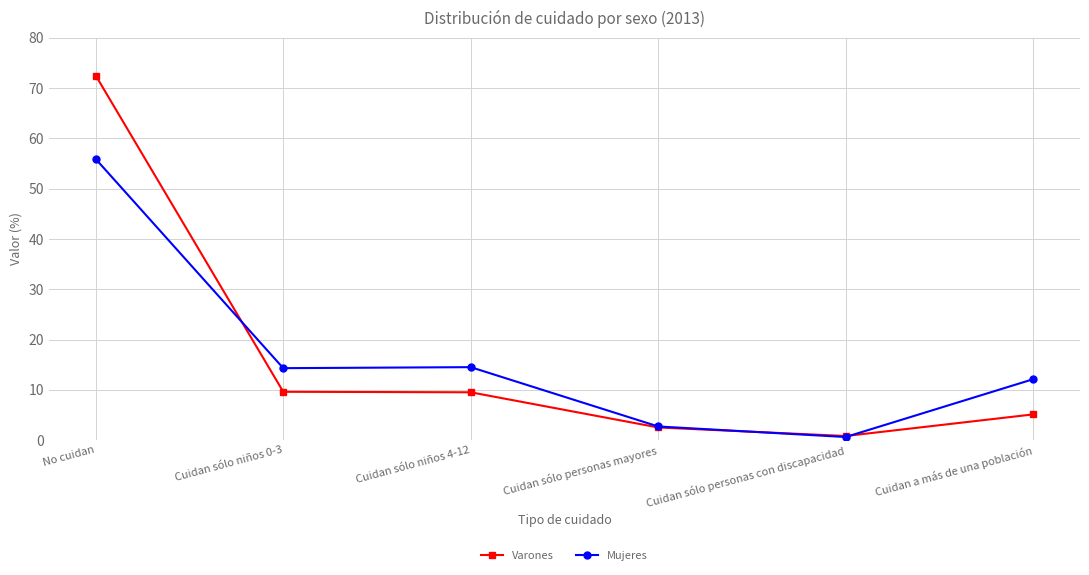

How many data points does each series have?

6